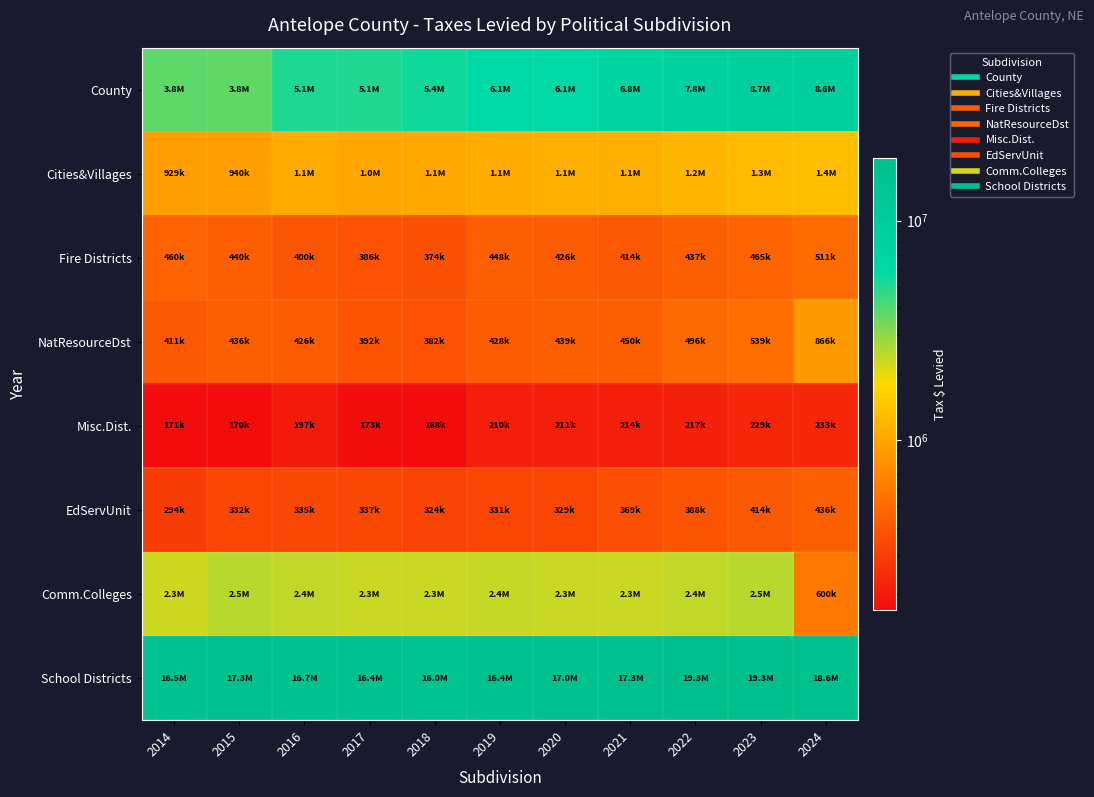

Reading left to right, list all the values displayed in this chart.

County: 2014=3833087.7	2015=3757685.4	2016=5108258.6	2017=5094778.2	2018=5395303.1	2019=6112441.7	2020=6106154.8	2021=6839592.8	2022=7797087.4	2023=8725438.8	2024=8552198.1
Cities&Villages: 2014=929110.8	2015=940459.4	2016=1055259.7	2017=1032796.6	2018=1052523.5	2019=1083445.5	2020=1128945.7	2021=1129622.6	2022=1215761.3	2023=1292321.1	2024=1357092.2
Fire Districts: 2014=460082.1	2015=439873.0	2016=399515.5	2017=386119.2	2018=373694.2	2019=448262.6	2020=425858.5	2021=414440.3	2022=437262.7	2023=465266.4	2024=511048.6
NatResourceDst: 2014=410840.6	2015=435633.5	2016=425992.7	2017=391823.5	2018=381539.2	2019=427522.6	2020=438628.5	2021=449538.9	2022=495792.6	2023=539340.1	2024=866327.8
Misc.Dist.: 2014=170511.0	2015=170274.0	2016=197048.5	2017=173100.6	2018=168411.0	2019=210160.7	2020=211417.6	2021=214197.6	2022=217218.4	2023=229311.1	2024=232979.5
EdServUnit: 2014=294001.7	2015=332499.3	2016=334564.7	2017=336862.4	2018=324041.6	2019=331317.2	2020=328846.3	2021=369135.9	2022=388214.1	2023=413621.2	2024=435781.5
Comm.Colleges: 2014=2281161.2	2015=2485029.4	2016=2395428.0	2017=2314923.8	2018=2337044.4	2019=2358639.1	2020=2304602.6	2021=2313250.5	2022=2393983.2	2023=2481724.5	2024=600386.7
School Districts: 2014=16472040.8	2015=17275210.2	2016=16703540.3	2017=16428741.8	2018=16018802.7	2019=16365364.3	2020=17033448.6	2021=17287469.9	2022=19281687.1	2023=19345592.0	2024=18563569.8